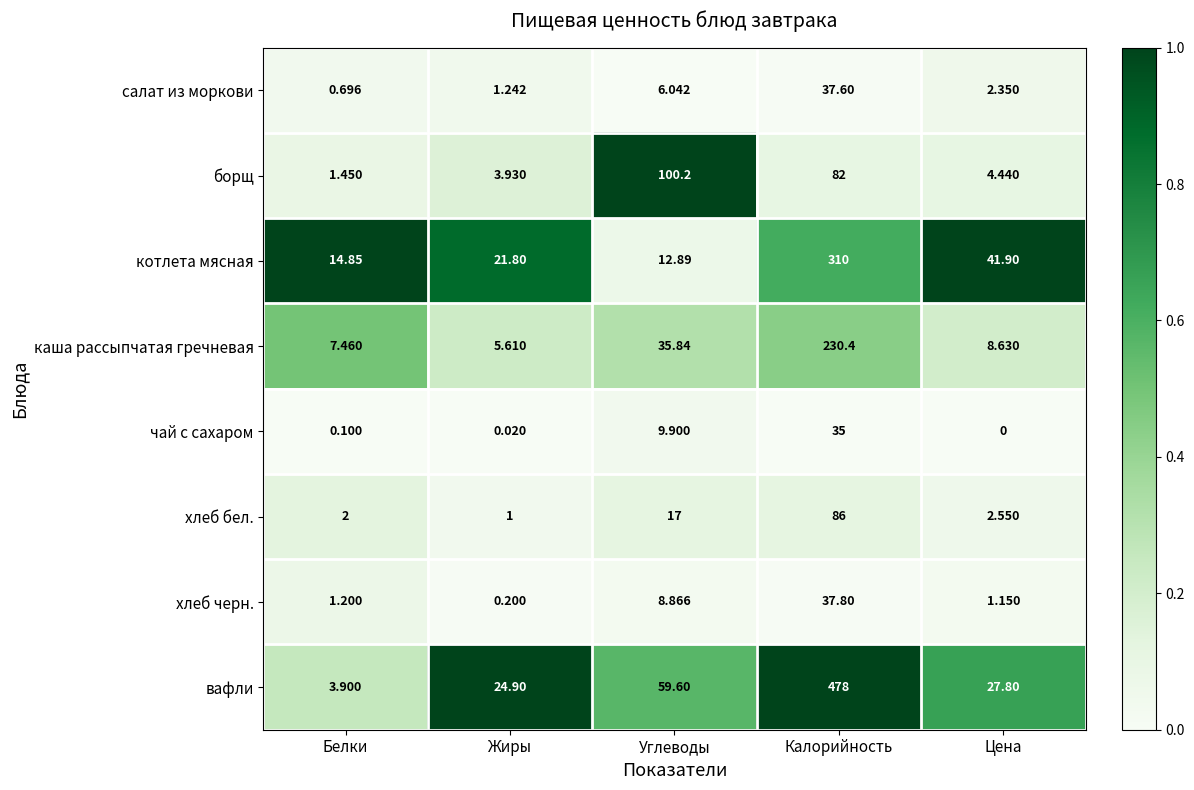

At which label is хлеб черн. closest to 19?

Углеводы